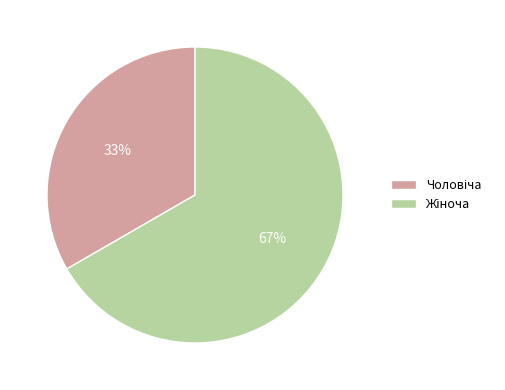

Is there any slice that represents more than half of the pie?

Yes